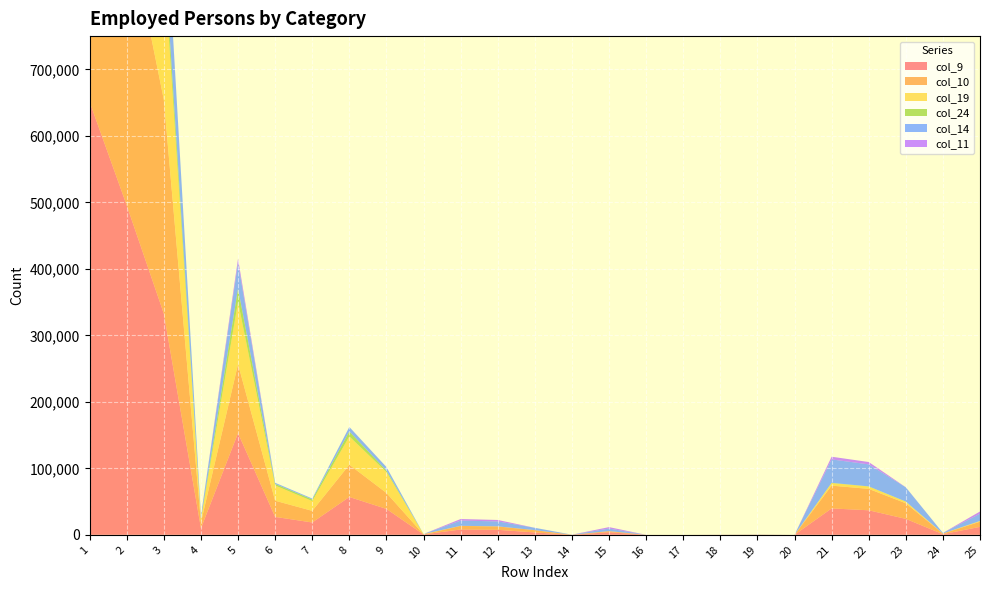

Reading right to left, extract all data points from this chart.

col_9: 11970	954	23964	36888	39690	2	166	81	1	11	3923	79	3528	7530	8016	563	38948	56903	18539	26964	152945	9840	332564	495349	650972
col_10: 7788	920	23497	32205	34289	0	136	71	1	10	1583	62	3437	5082	5370	118	24049	48467	17498	24316	103784	9045	321640	434469	559231
col_19: 967	80	2431	3478	3830	0	4	2	0	0	49	1	59	109	123	344	31350	42644	14712	22852	93735	4267	206318	304320	422092
col_24: 154	10	149	313	335	0	1	0	0	0	11	0	2	13	16	124	2195	7390	2420	2371	20083	1083	25254	46420	62230
col_14: 10833	862	21362	33057	35231	2	161	79	1	11	3863	78	3464	7405	7859	92	5382	6765	1364	1705	38718	4461	100559	143738	163810
col_11: 3371	23	157	3551	4050	0	20	3	0	0	2135	14	49	2198	2361	1	47	41	3	6	6079	44	404	6527	7306